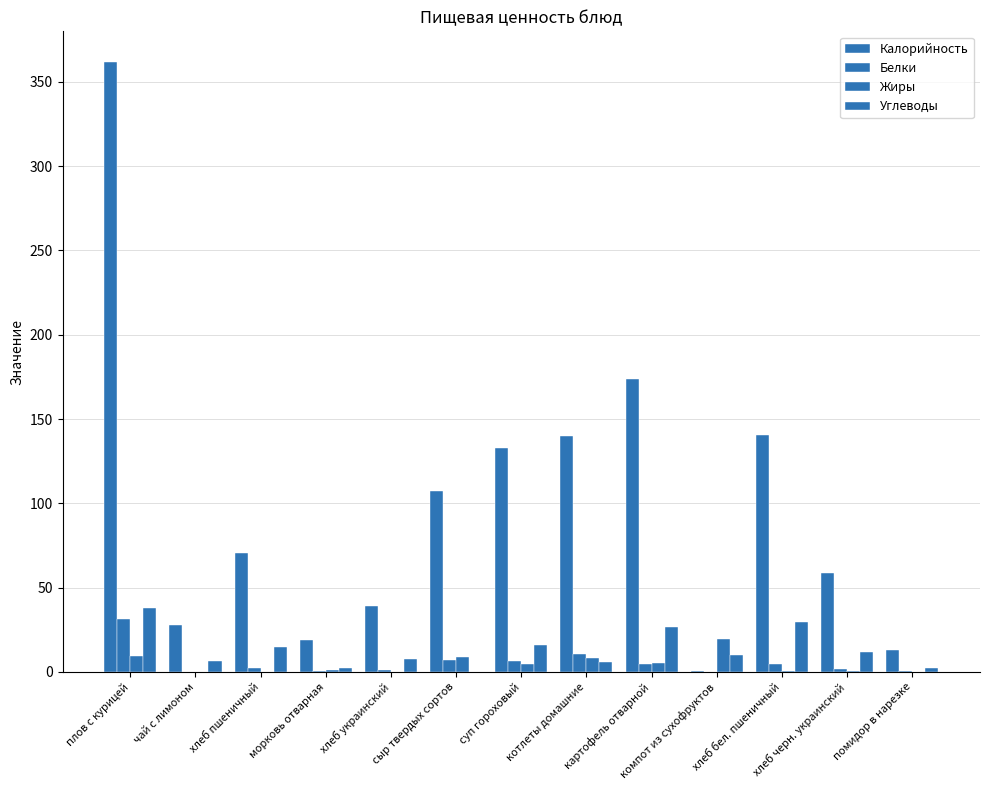

Reading left to right, extract all data points from this chart.

Калорийность: 361.8	27.9	70.3	18.8	39.1	107.5	133.1	140.0	173.7	0.5	140.6	58.7	12.8
Белки: 31.3	0.2	2.3	0.4	1.3	7.0	6.7	10.4	4.5	0.0	4.6	2.0	0.7
Жиры: 9.3	0.1	0.2	1.0	0.2	8.9	4.6	8.2	5.5	19.8	0.5	0.4	0.1
Углеводы: 38.2	6.6	14.8	2.1	7.9	0.0	16.3	6.2	26.5	9.9	29.5	11.9	2.3